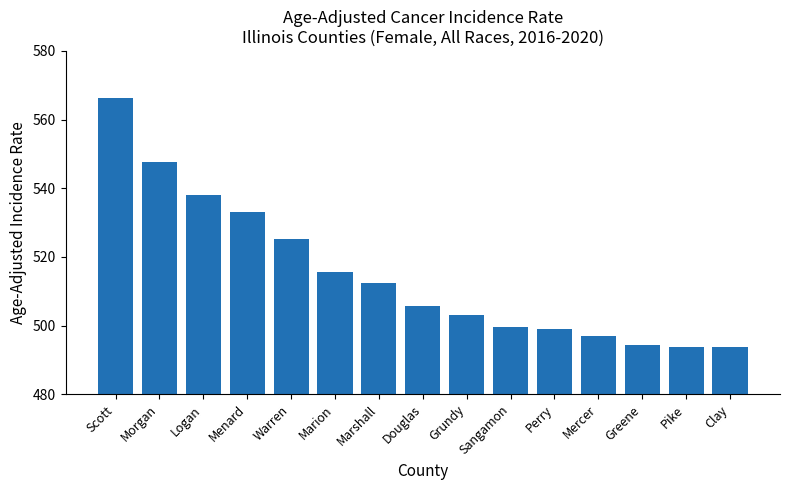

Between Morgan and Clay, which is larger?

Morgan